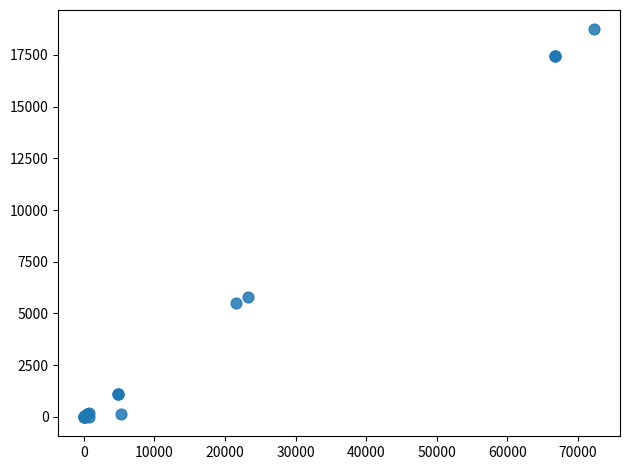

What Y value in the scatter plot is closest to 9368?

5812.4